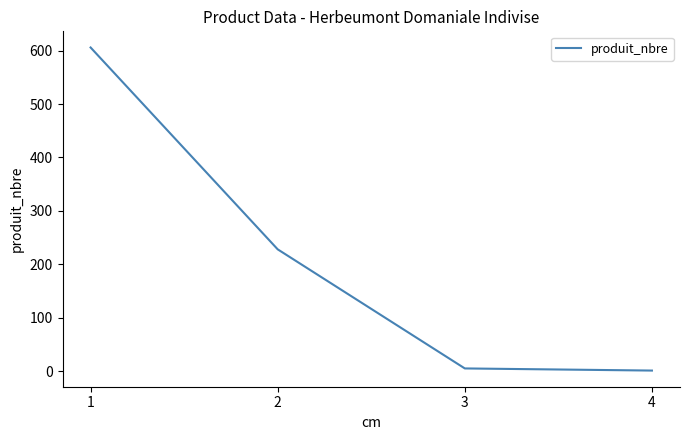

What is the difference between the maximum and minimum values?

605